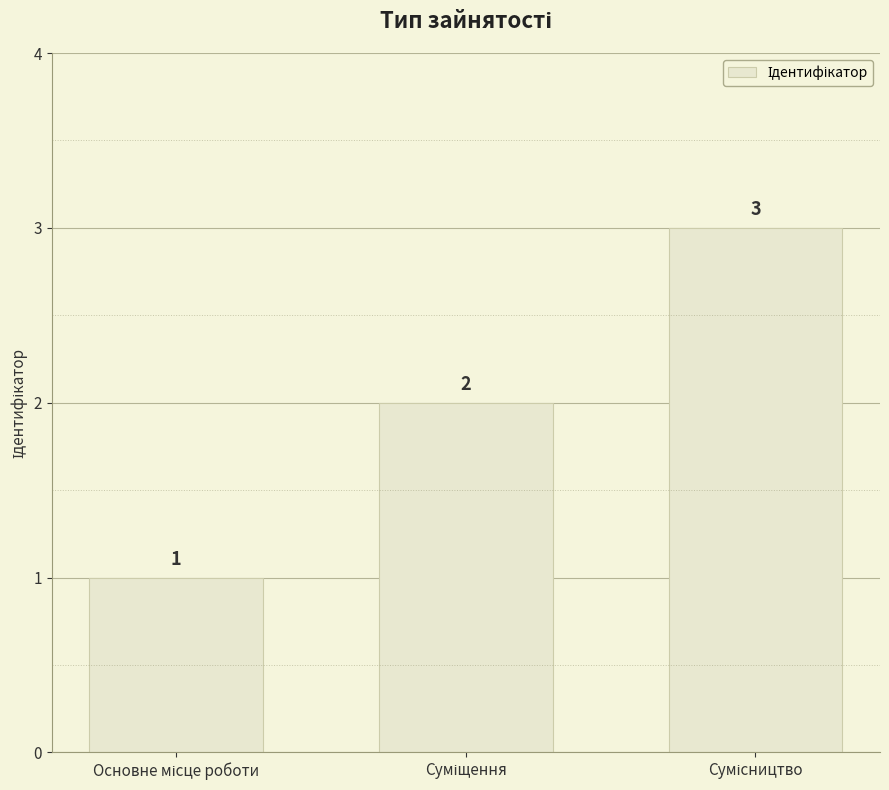

What is the greatest value displayed?

3